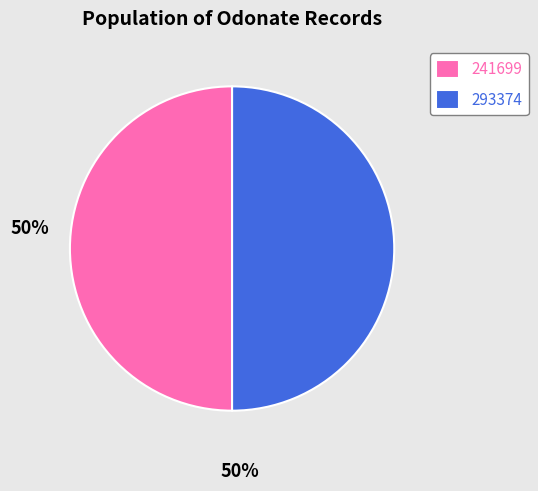

The 241699 slice represents 60% of the pie. True or false?

False